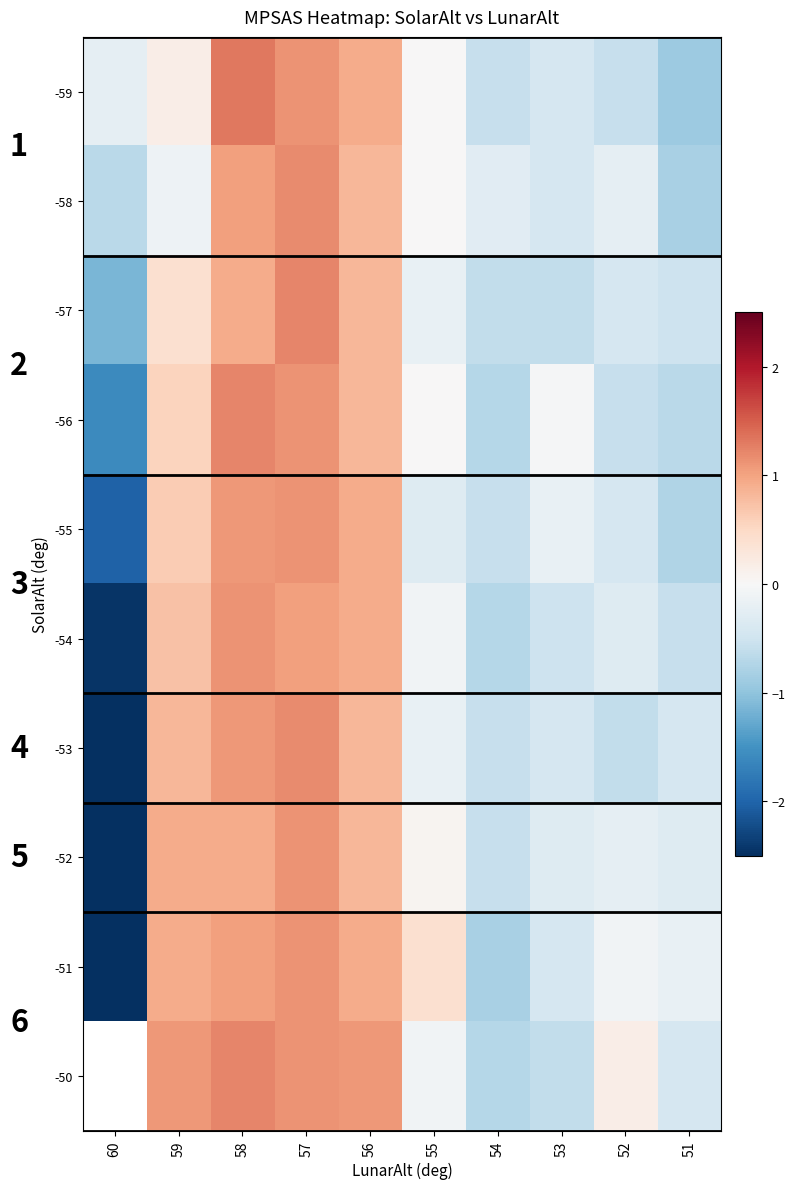

True or false: -55 has a value of -0.3 at 54.

False